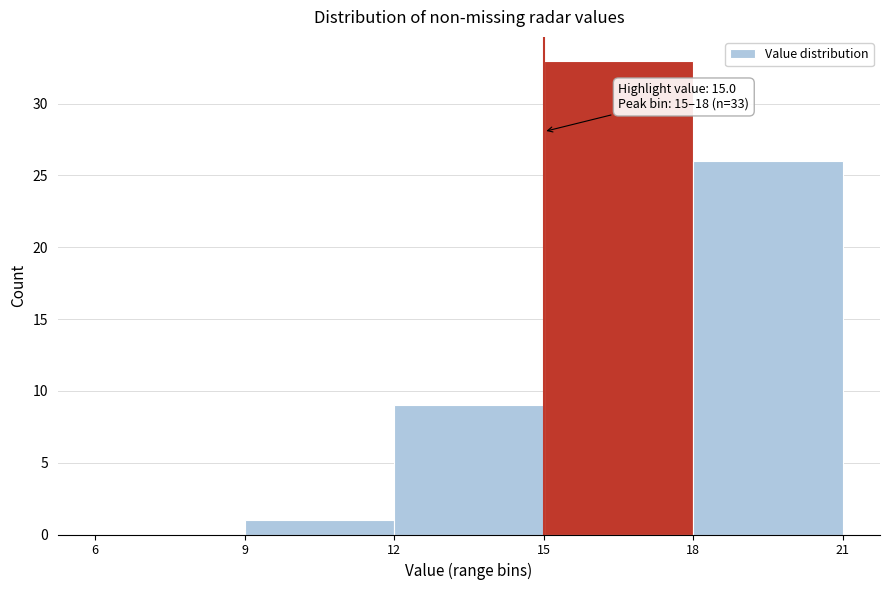

Which range on the x-axis has the tallest bar?

15 to 18